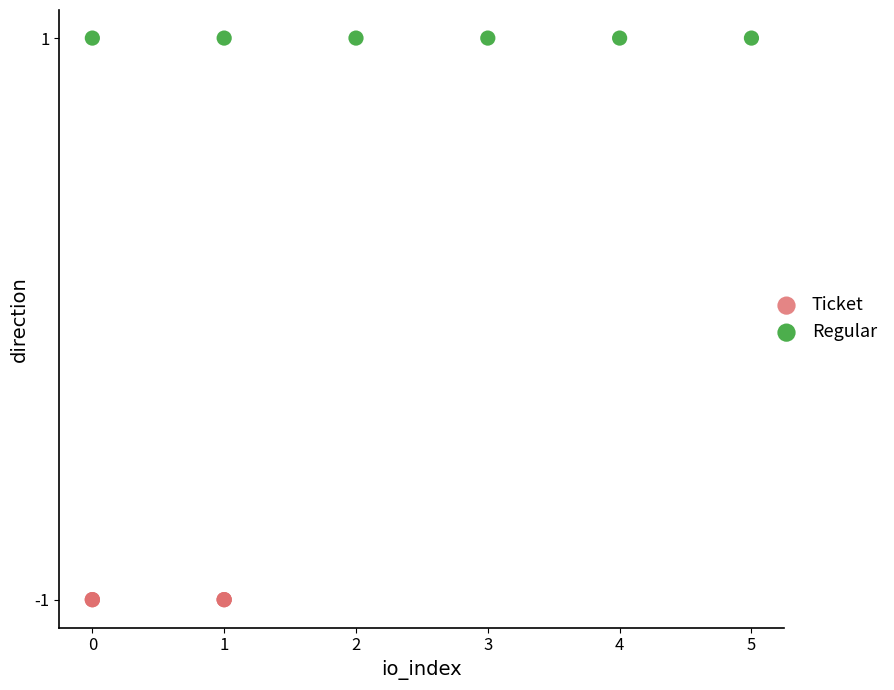

Which series contains the lowest Y value?

Ticket